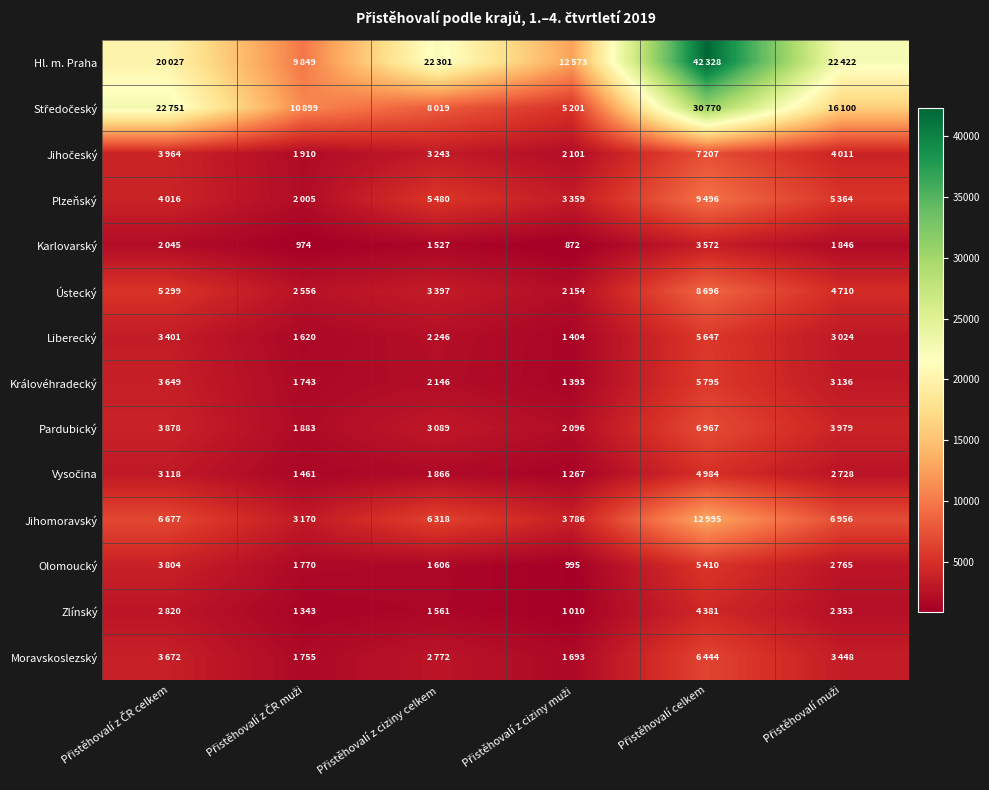

What is the total value across all series at Přistěhovalí z ciziny muži?

39904